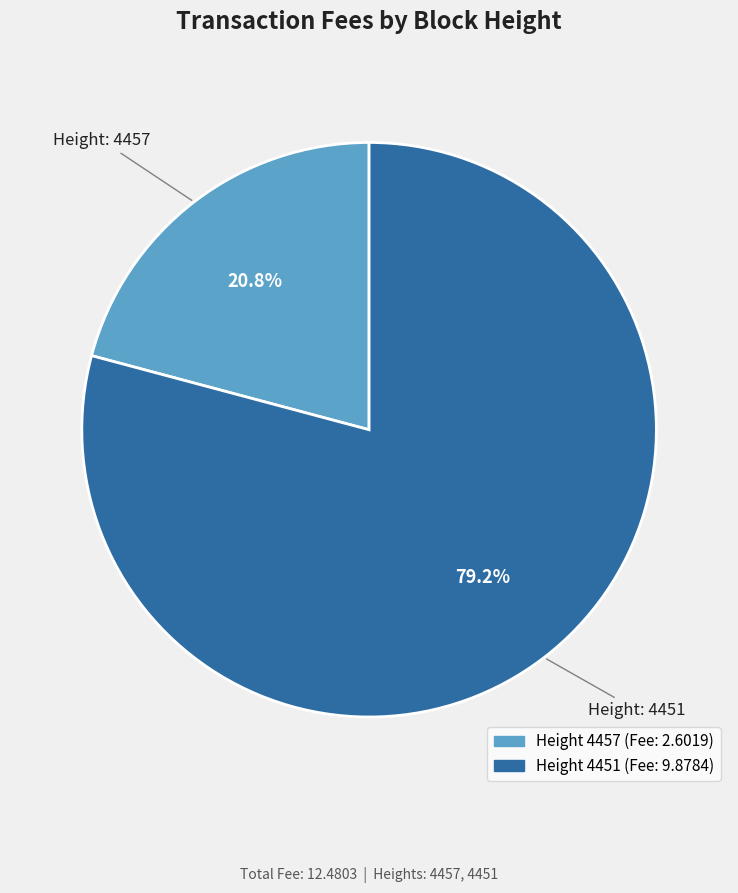

How many slices are in this pie chart?

2